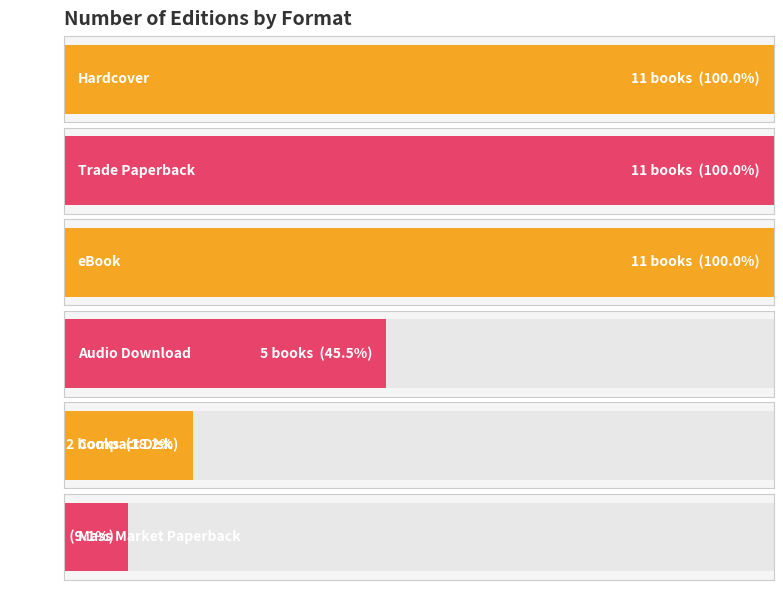

Are the bars grouped side by side (vs. stacked)?

No